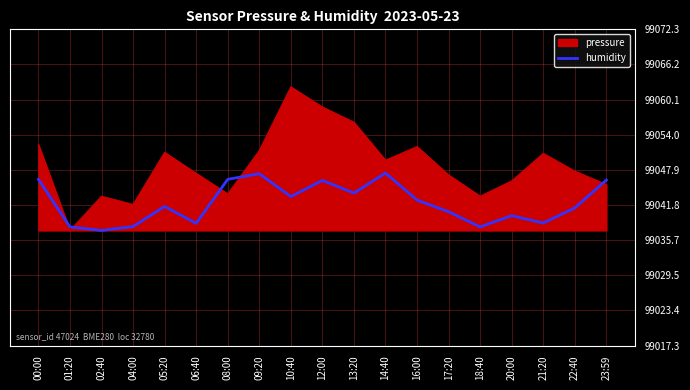

Rank the series by their average value, from lowest to highest.

humidity, pressure